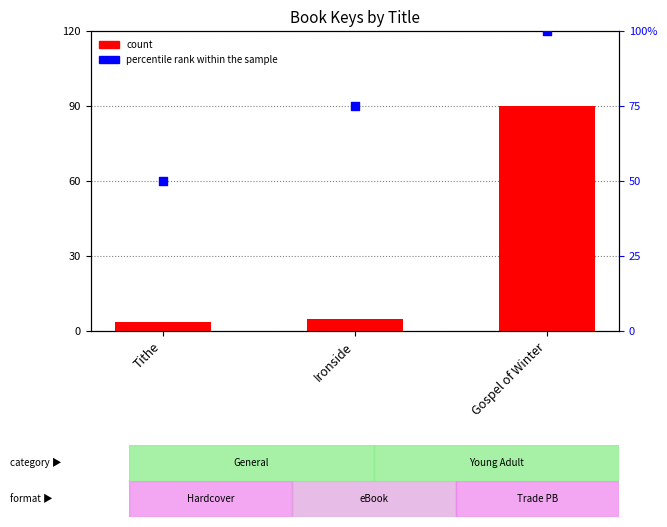

Which series has the widest spread of Y values?

count